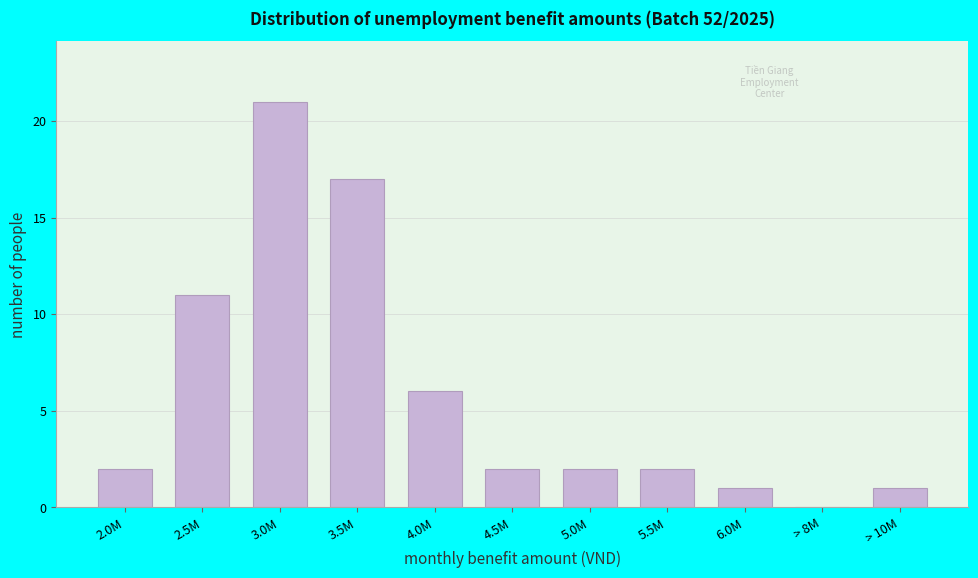

Reading left to right, extract all data points from this chart.

2.0M=2	2.5M=11	3.0M=21	3.5M=17	4.0M=6	4.5M=2	5.0M=2	5.5M=2	6.0M=1	> 8M=0	> 10M=1